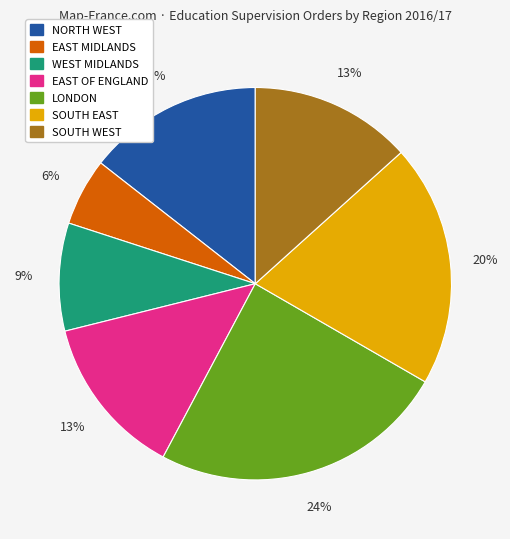

Is there any slice that represents more than half of the pie?

No